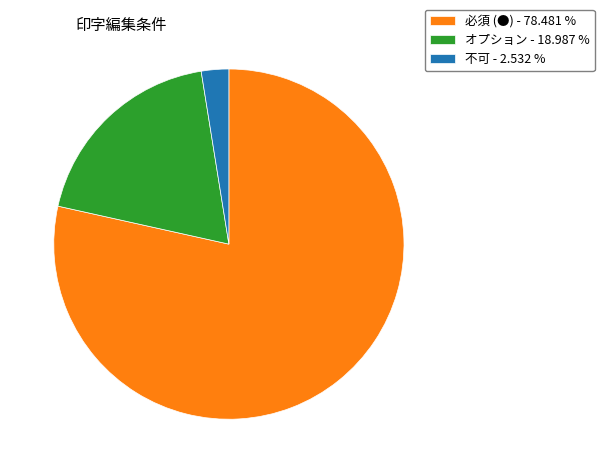

Rank the categories by value from lowest to highest.

不可, オプション, 必須 (●)